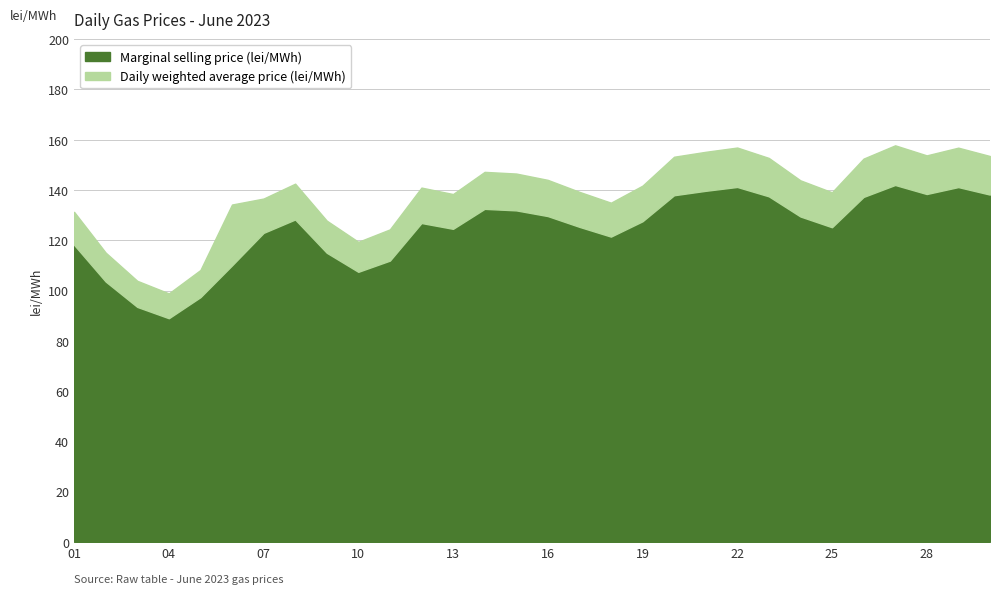

True or false: Daily weighted average price (lei/MWh) has a value of 147.2 at 14.

True